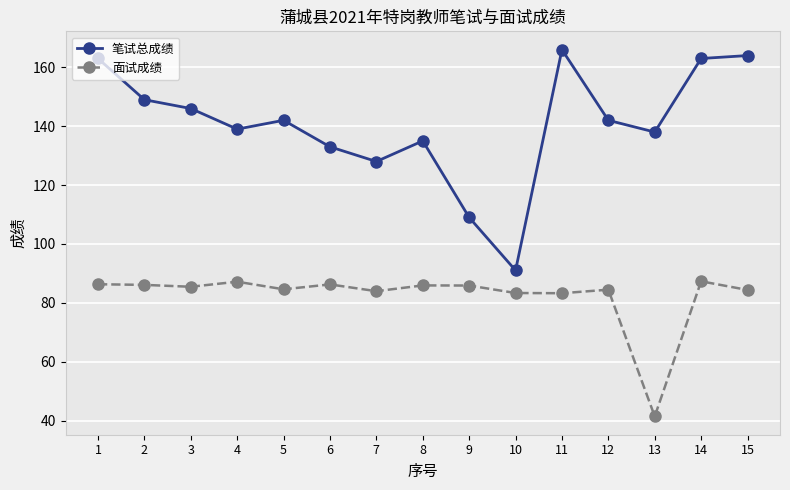

Rank the series by their average value, from lowest to highest.

面试成绩, 笔试总成绩